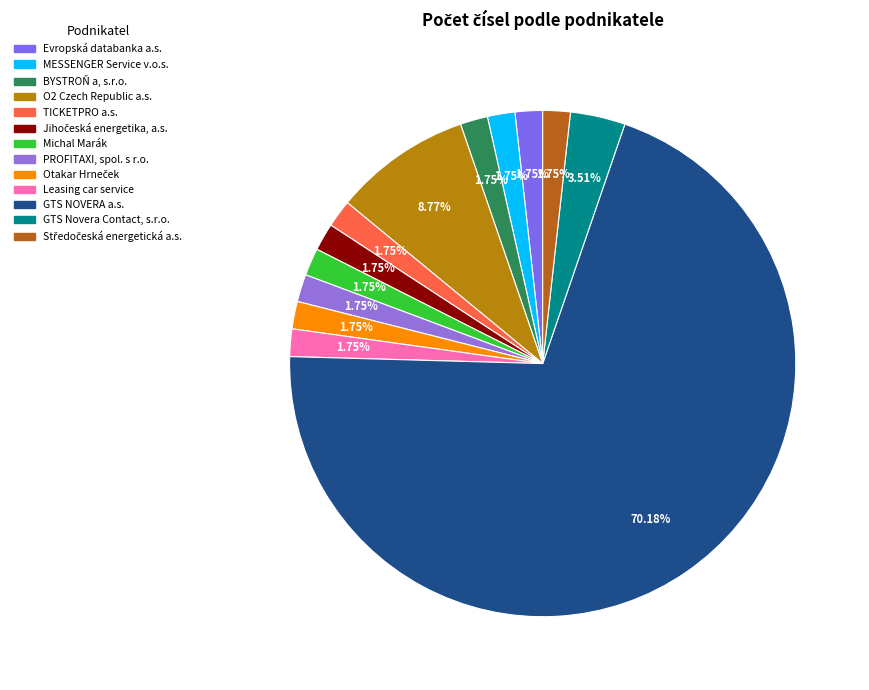

Between Michal Marák and MESSENGER Service v.o.s., which is larger?

Michal Marák